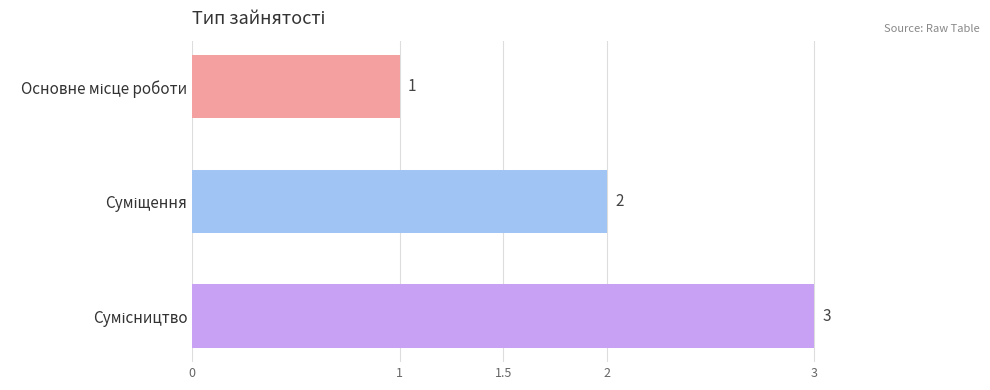

Count the values in the range 1 to 3.

3